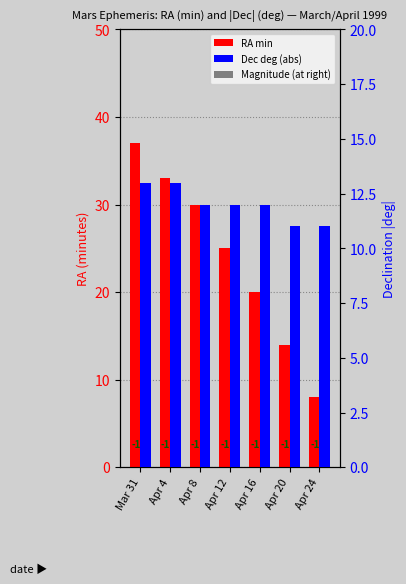

Count the Dec deg (abs) values in the range 11 to 13.

7